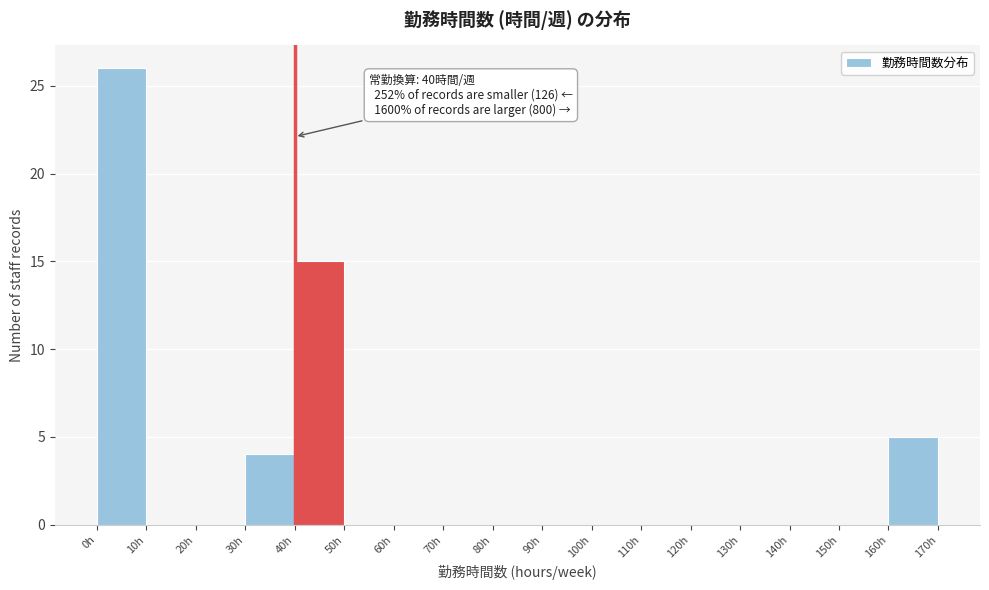

Which range on the x-axis has the tallest bar?

0 to 10